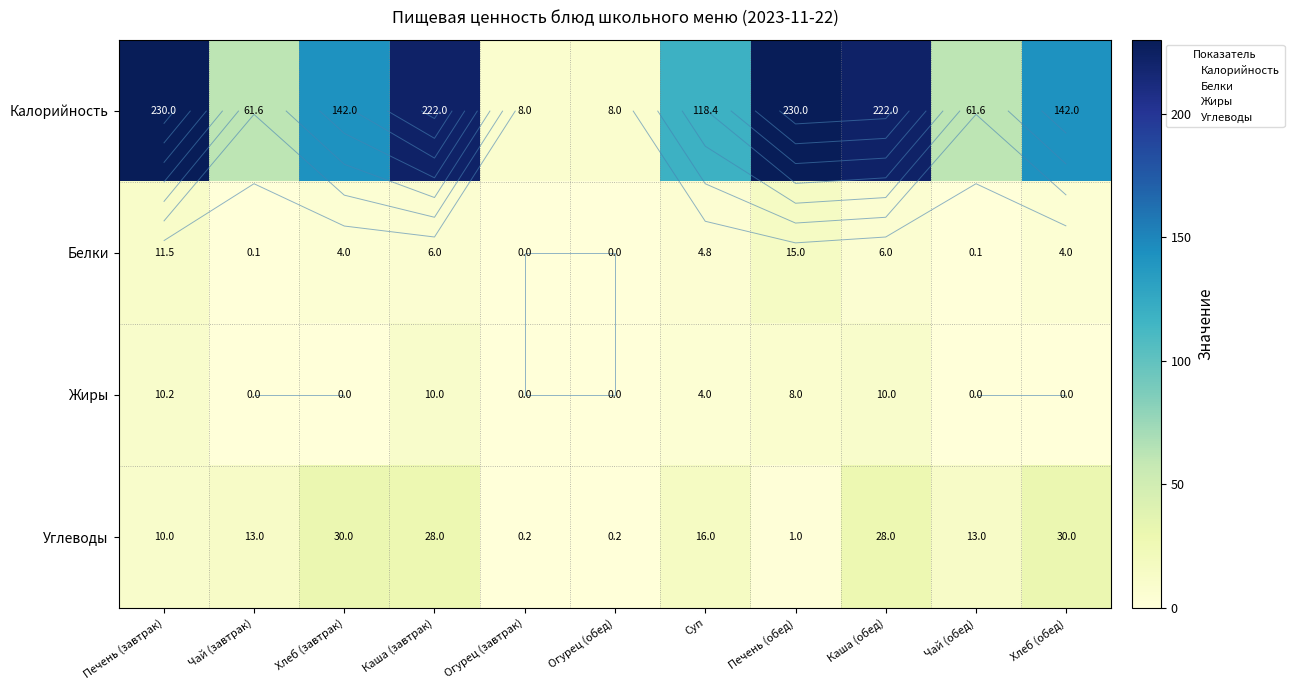

How many data points does each series have?

11